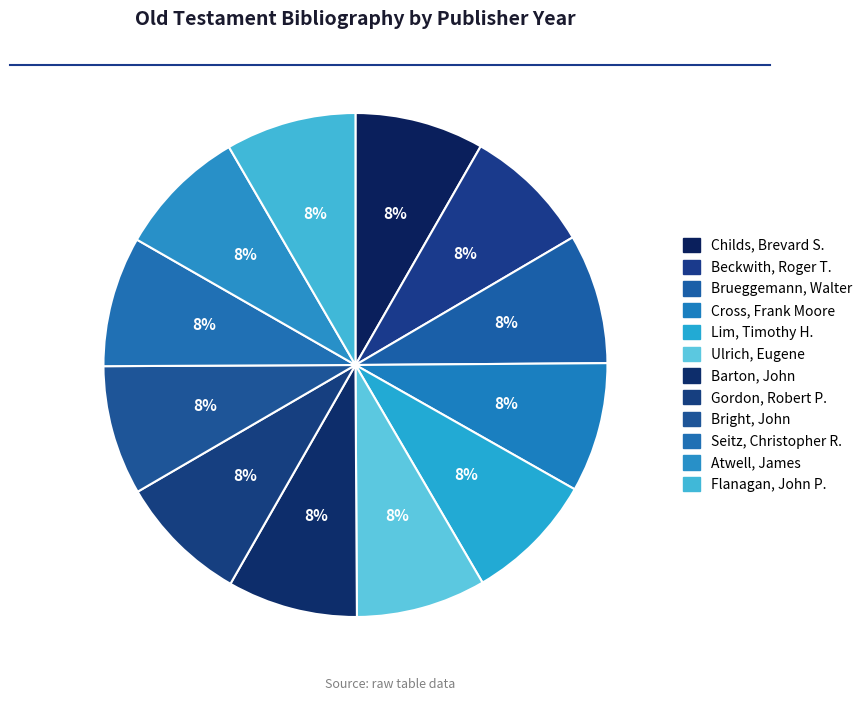

How many slices are in this pie chart?

12